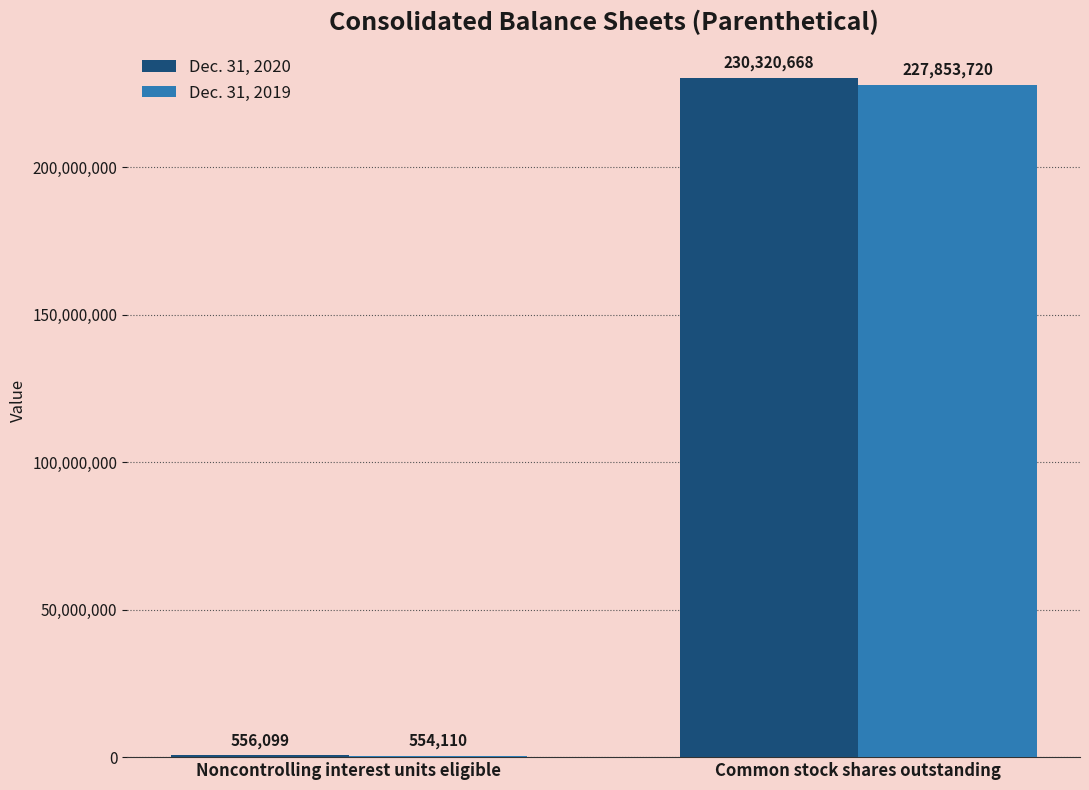

How many groups of bars are there?

2